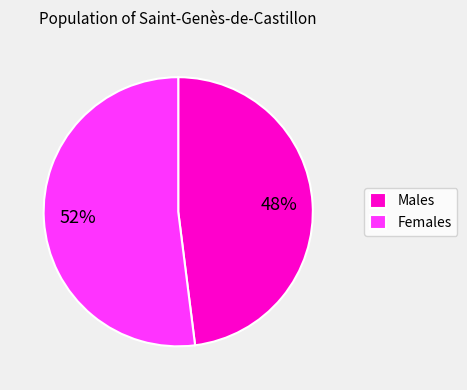

What percentage is the Males slice, to the nearest percent?

48%